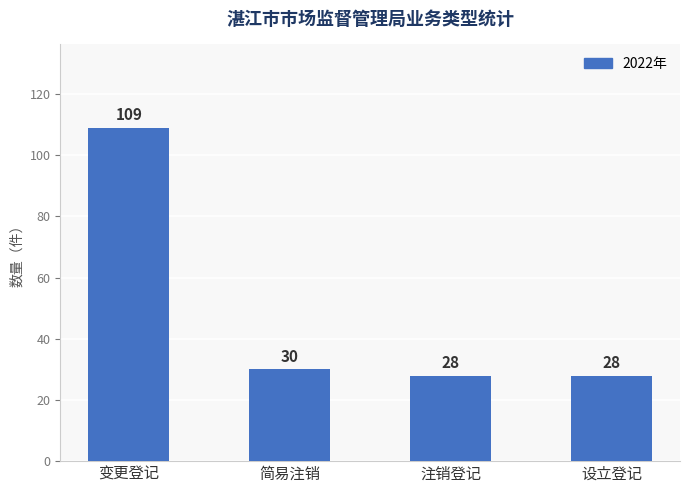

What is the label of the 4th bar from the right?

变更登记